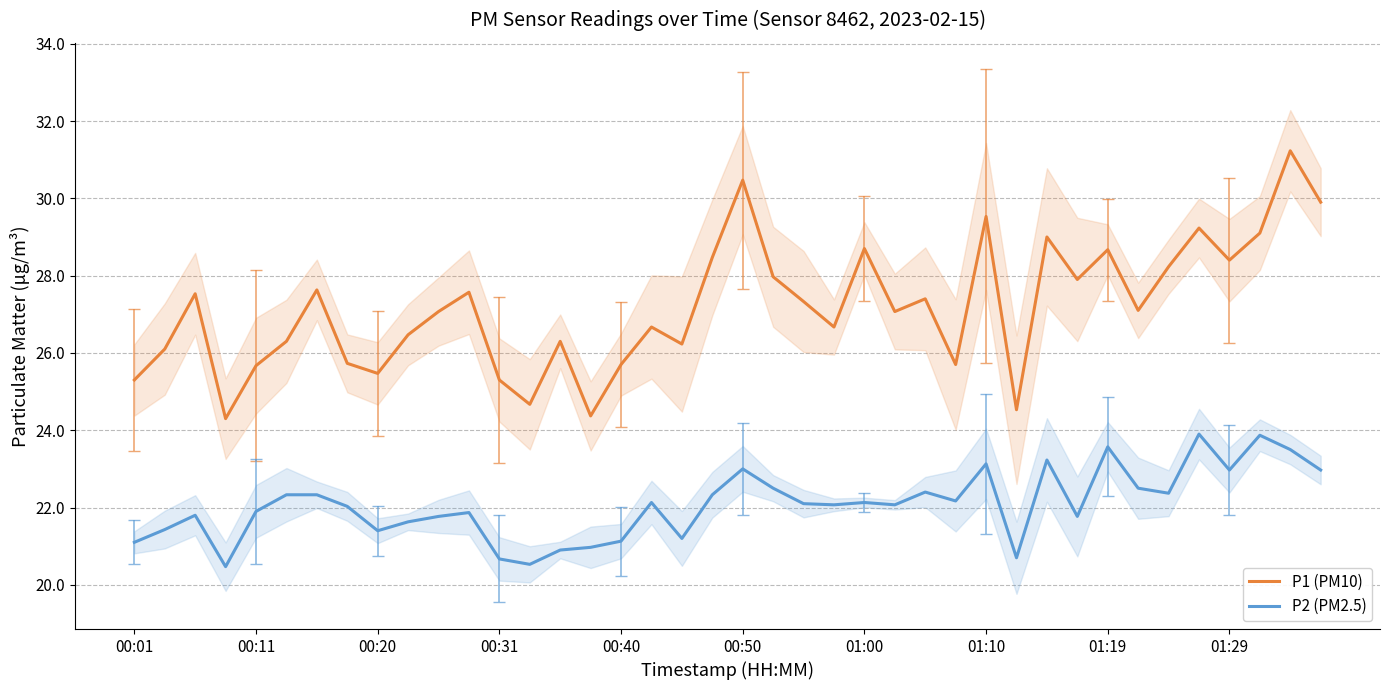

The P1 (PM10) series shows 27.1 at 10. True or false?

True